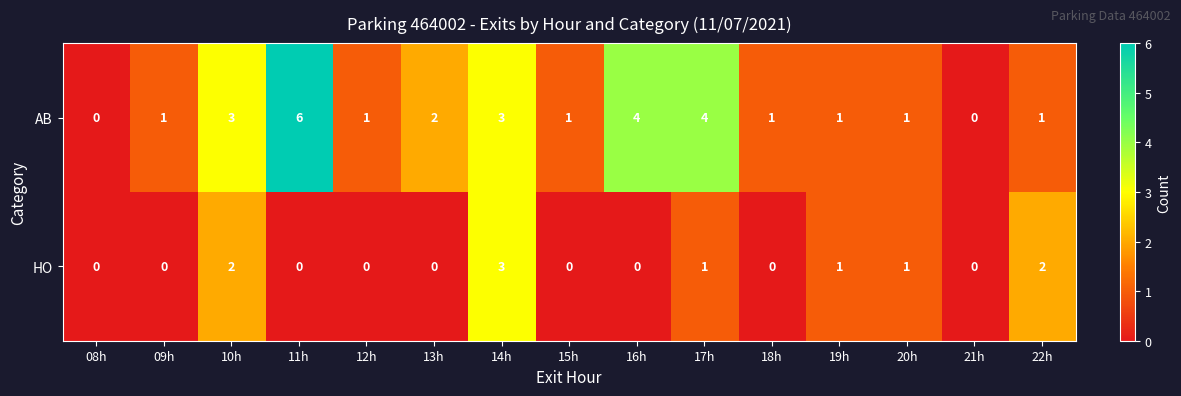

Count the number of categories in the chart.

15